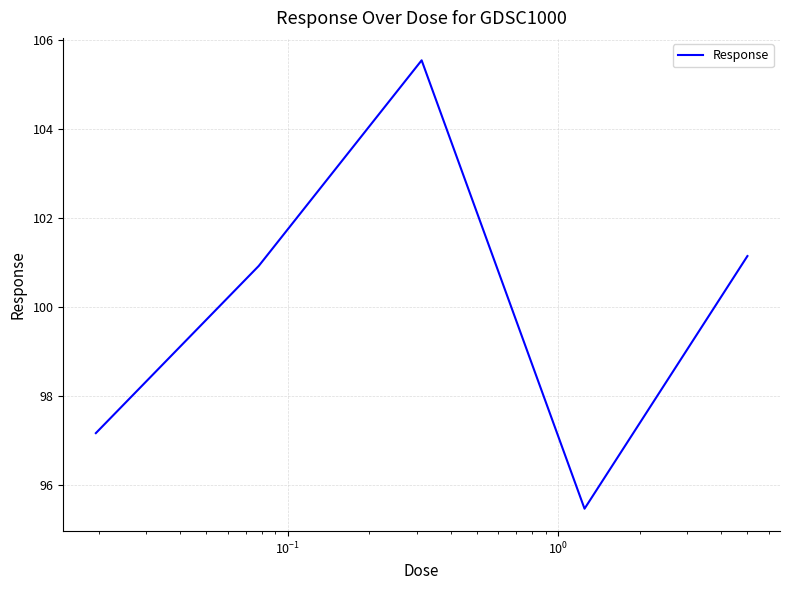

What is the smallest value displayed?

95.5